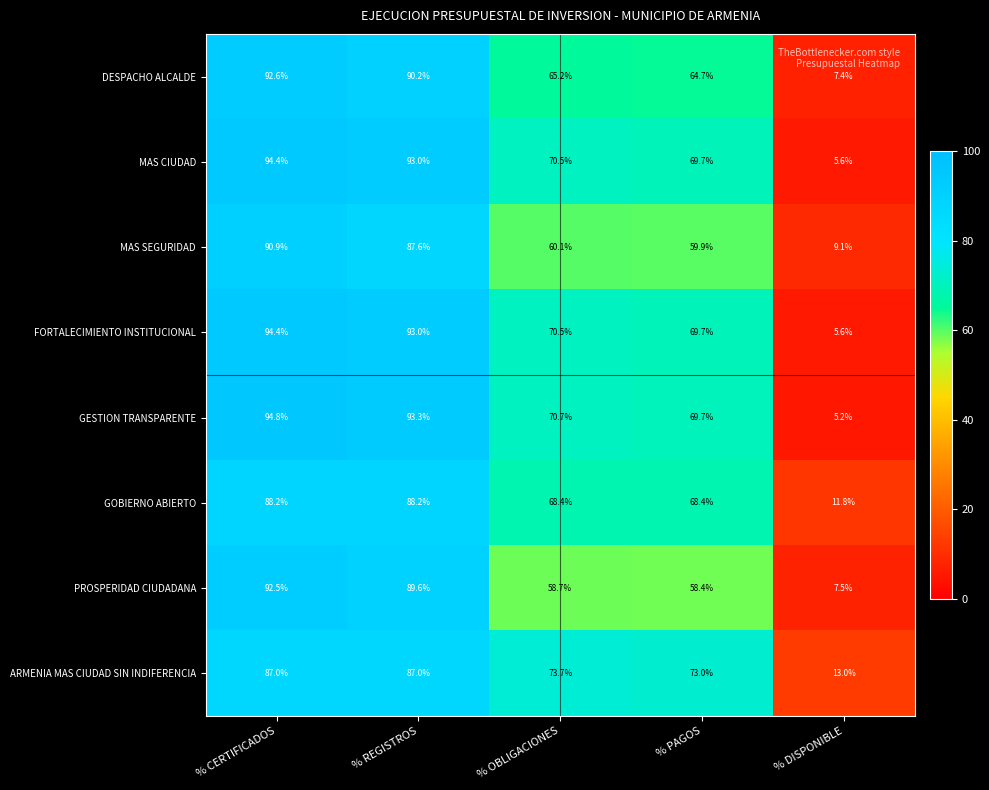

At which category does the chart reach its minimum across all series?

% DISPONIBLE